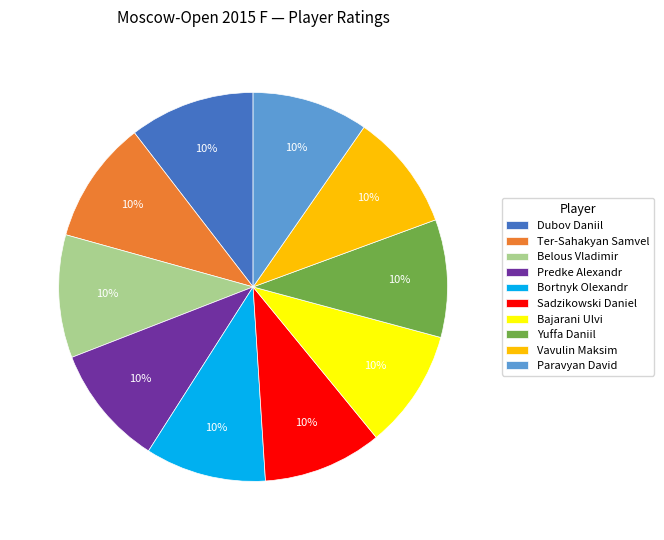

Is the sum of Predke Alexandr and Ter-Sahakyan Samvel greater than half?

No